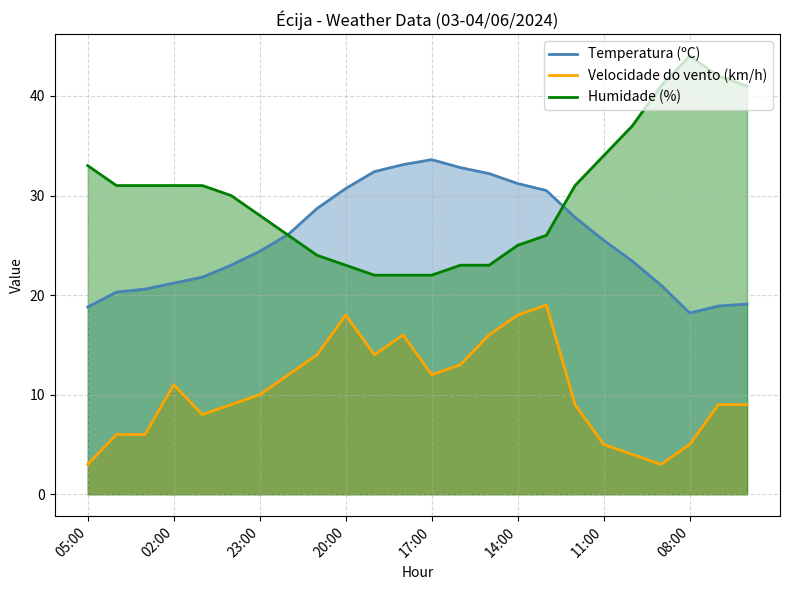

How many data points in Humidade (%) are less than 31?

12